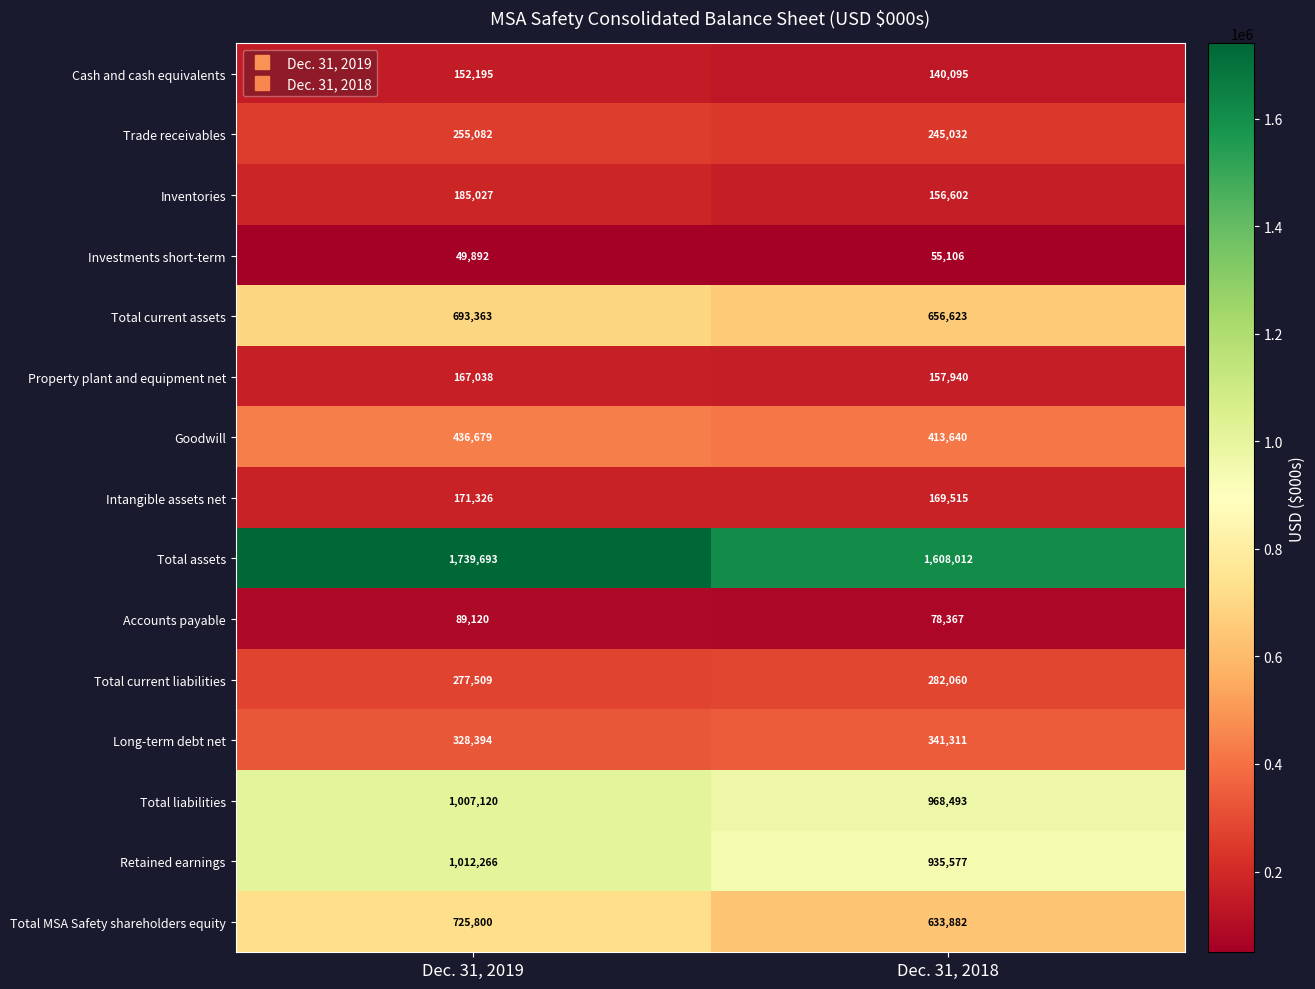

What is the sum of all Cash and cash equivalents values?

292290